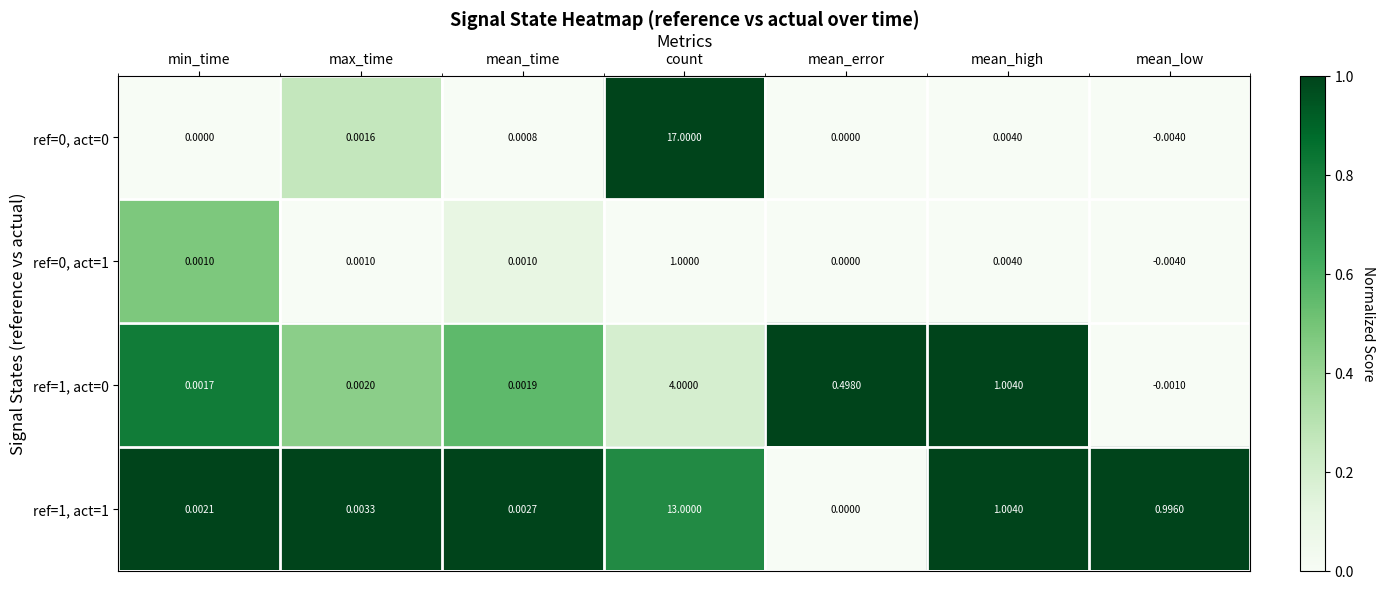

At which label is ref=1, act=1 closest to 6?

mean_high